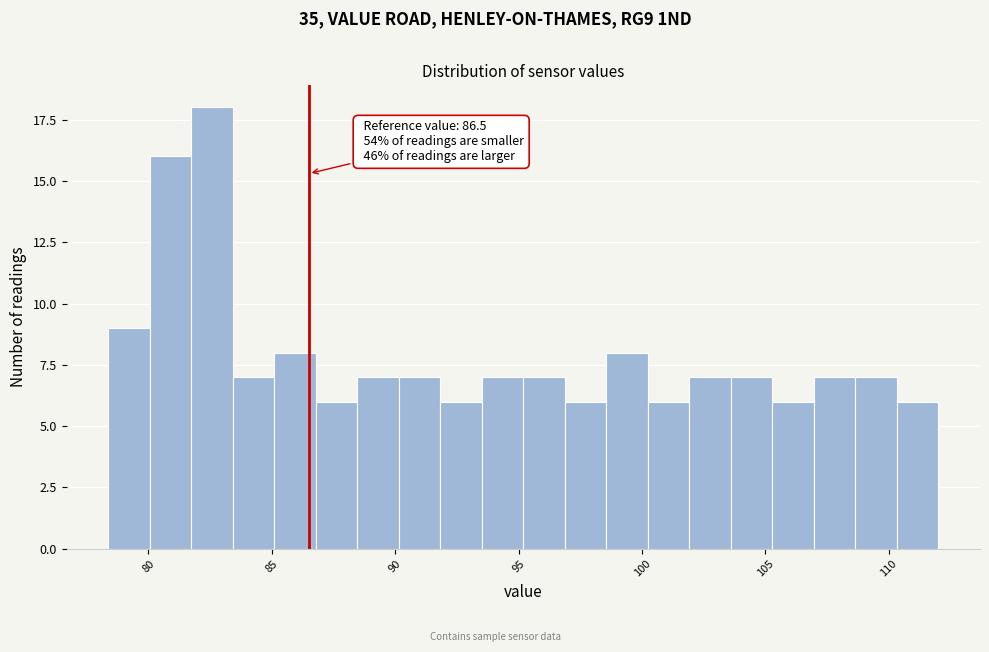

Around what value on the x-axis is the tallest bar? Give the approximate position of its centre, as read against the axis.

82.5